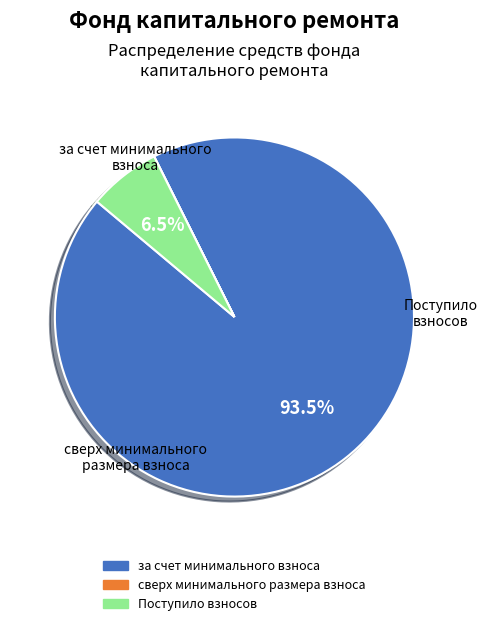

To the nearest percent, what is the difference between the за счет минимального взноса and Поступило взносов slice percentages?

87%